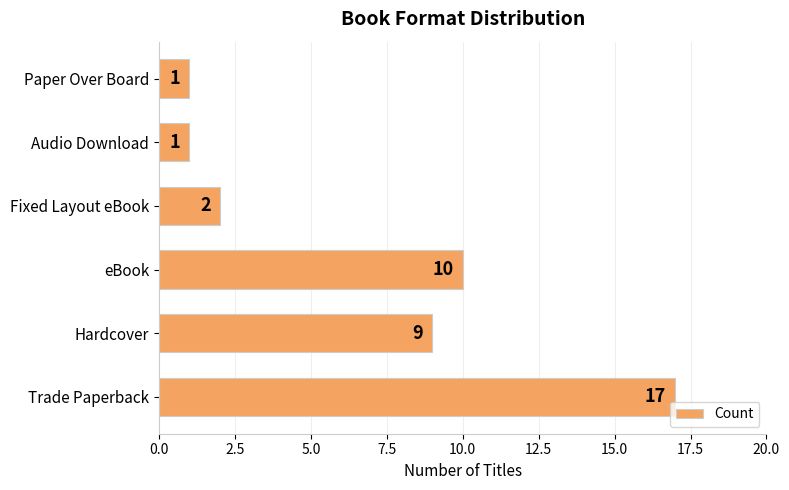

Is it true that the value at Hardcover is 9?

True